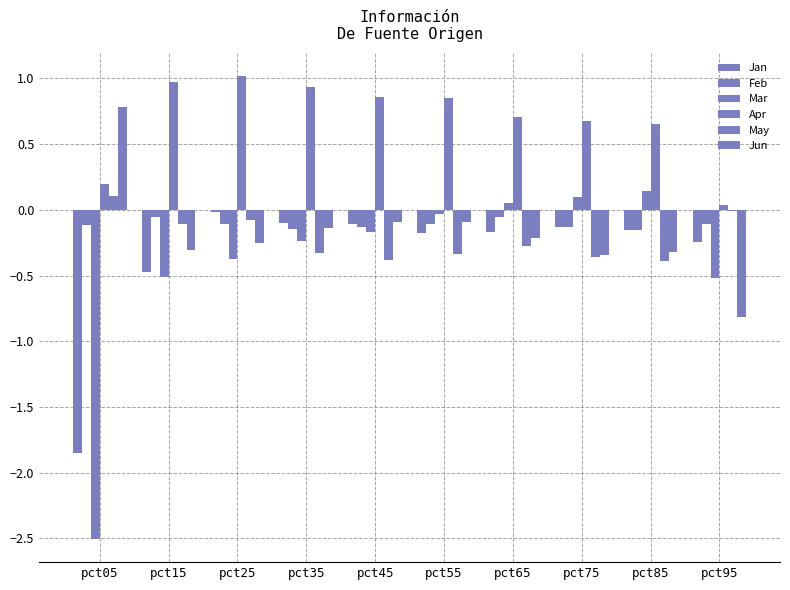

What is the value of the Jan bar at the 7th from the left?

-0.2